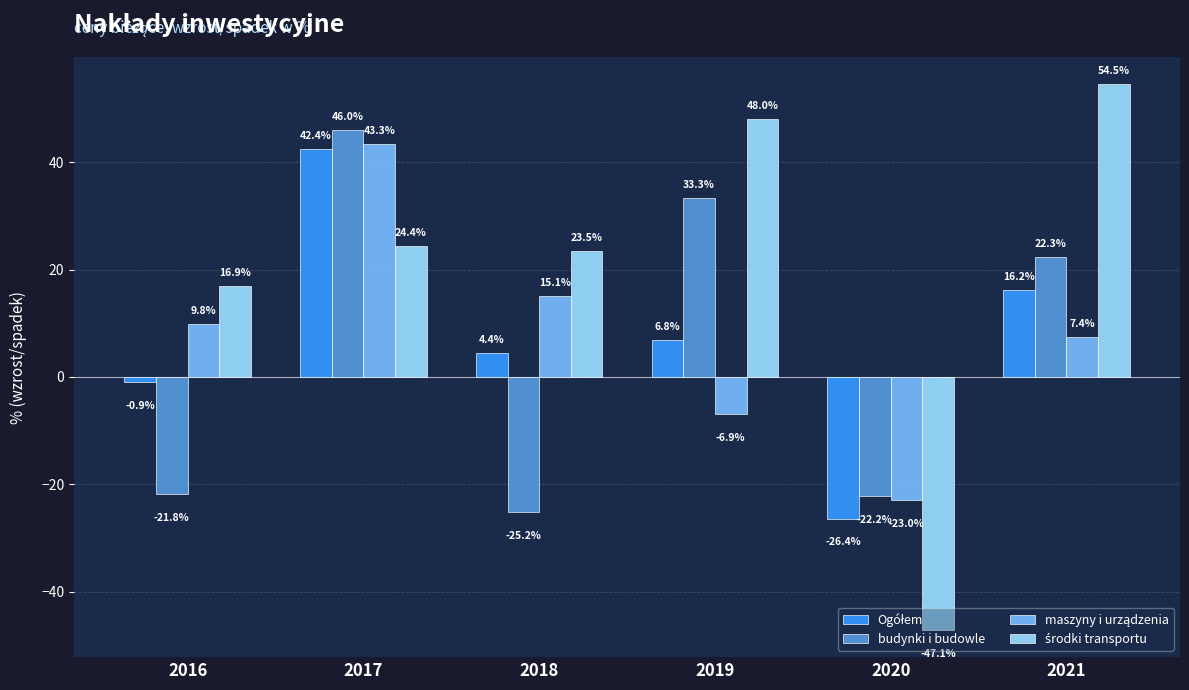

Which label corresponds to the smallest value in the chart?

2020